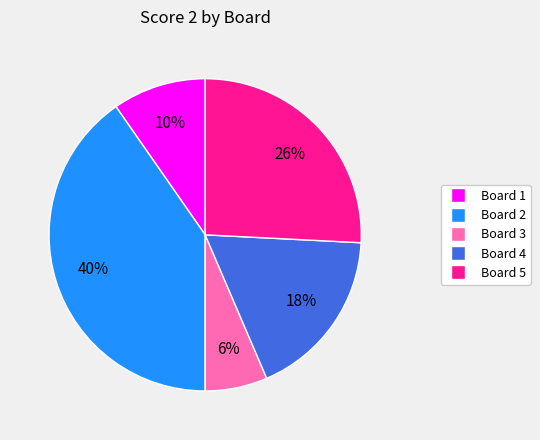

Which has a higher value, Board 2 or Board 5?

Board 2